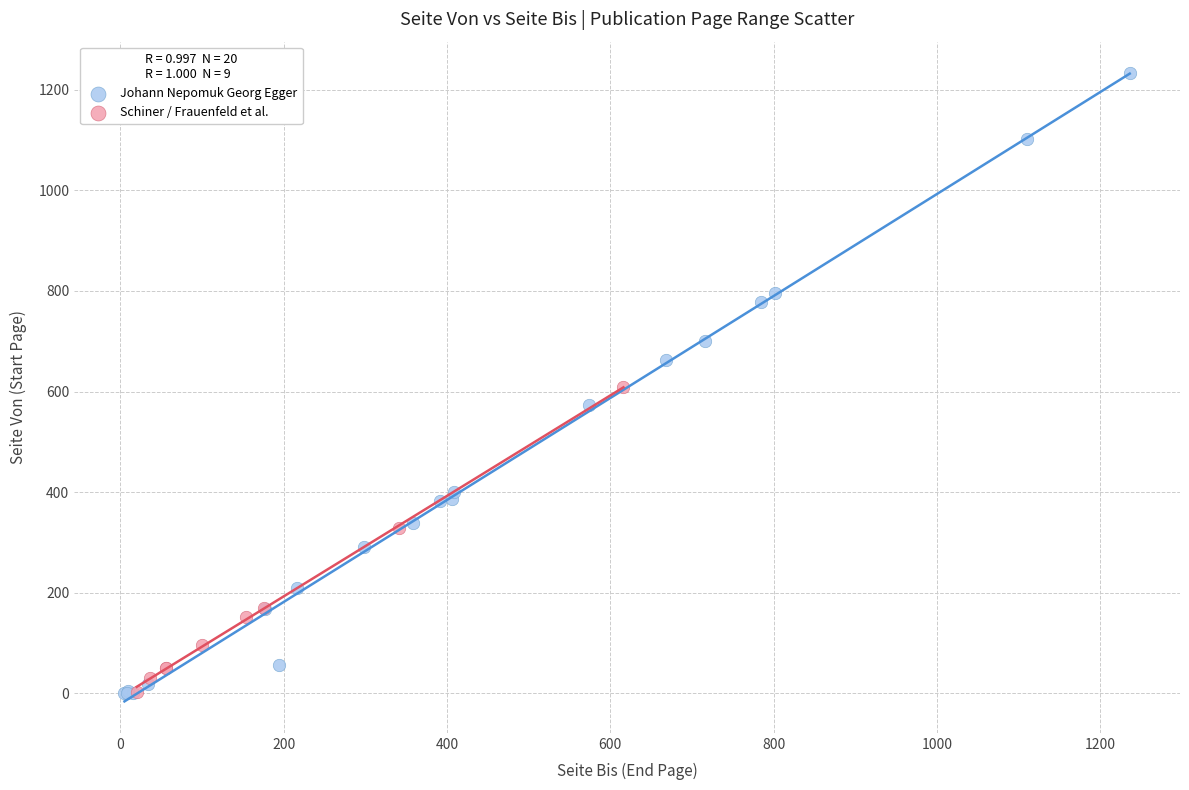

Which series has the largest Y range (max minus min)?

Johann Nepomuk Georg Egger